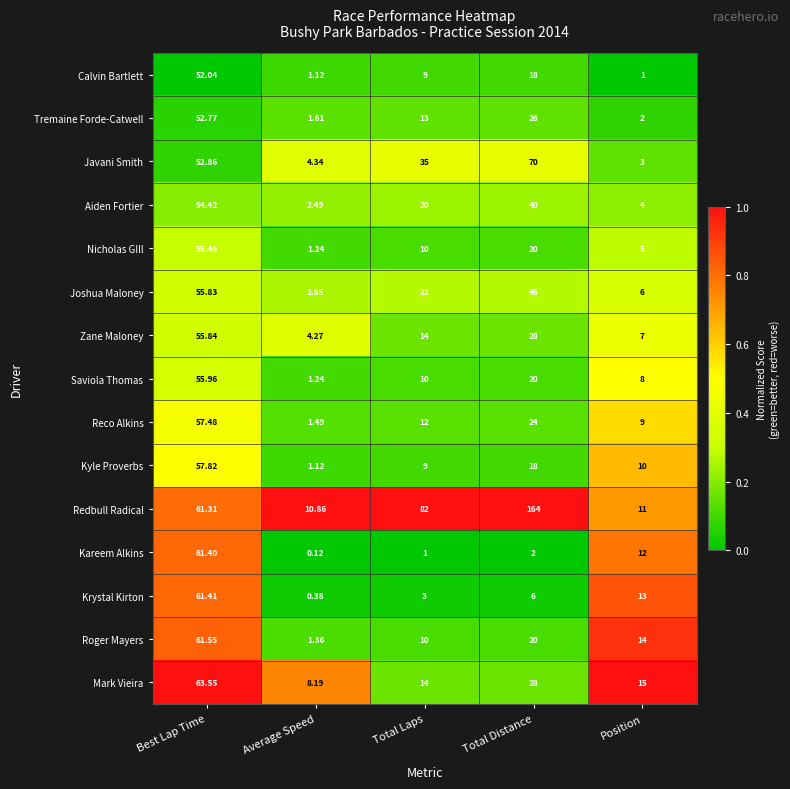

Which series has the largest range (max minus min)?

Redbull Radical